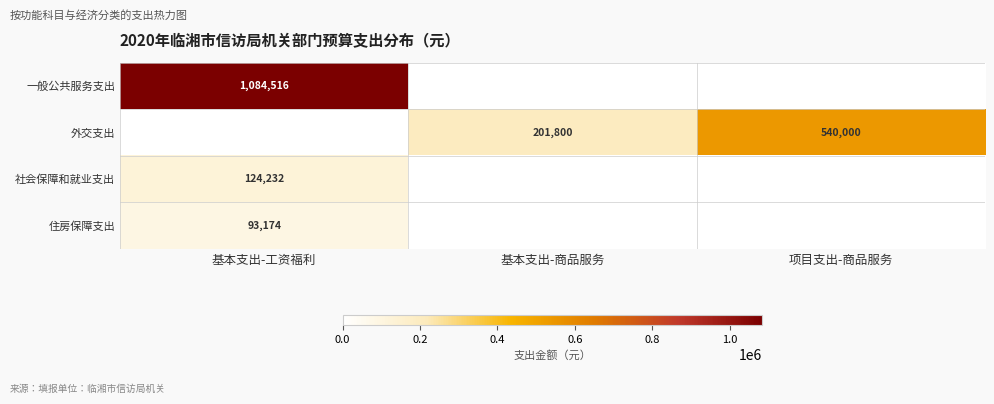

Is the value of 外交支出 at 项目支出-商品服务 greater than the value of 社会保障和就业支出 at 基本支出-工资福利?

Yes